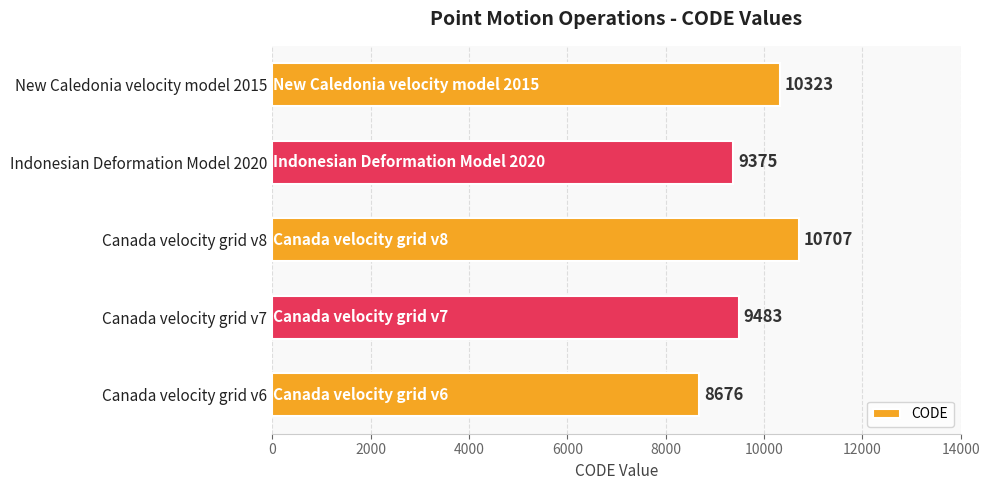

What value does the data have at Canada velocity grid v8, to the nearest 100?

10700